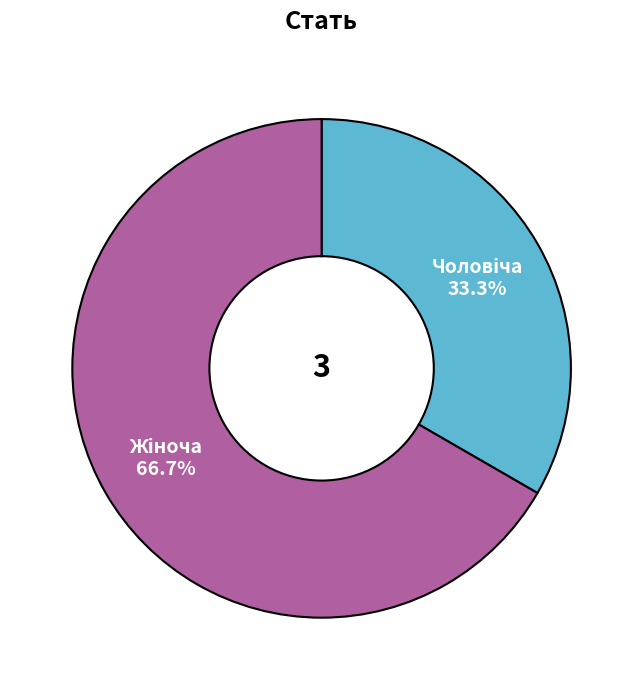

Is there a majority slice in this chart?

Yes